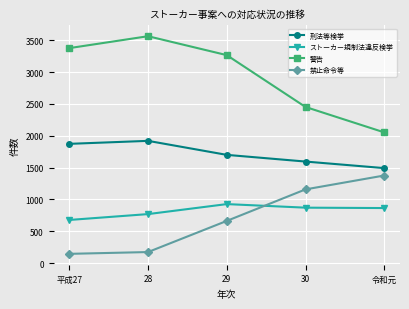

Rank the series by their maximum value, from highest to lowest.

警告, 刑法等検挙, 禁止命令等, ストーカー規制法違反検挙